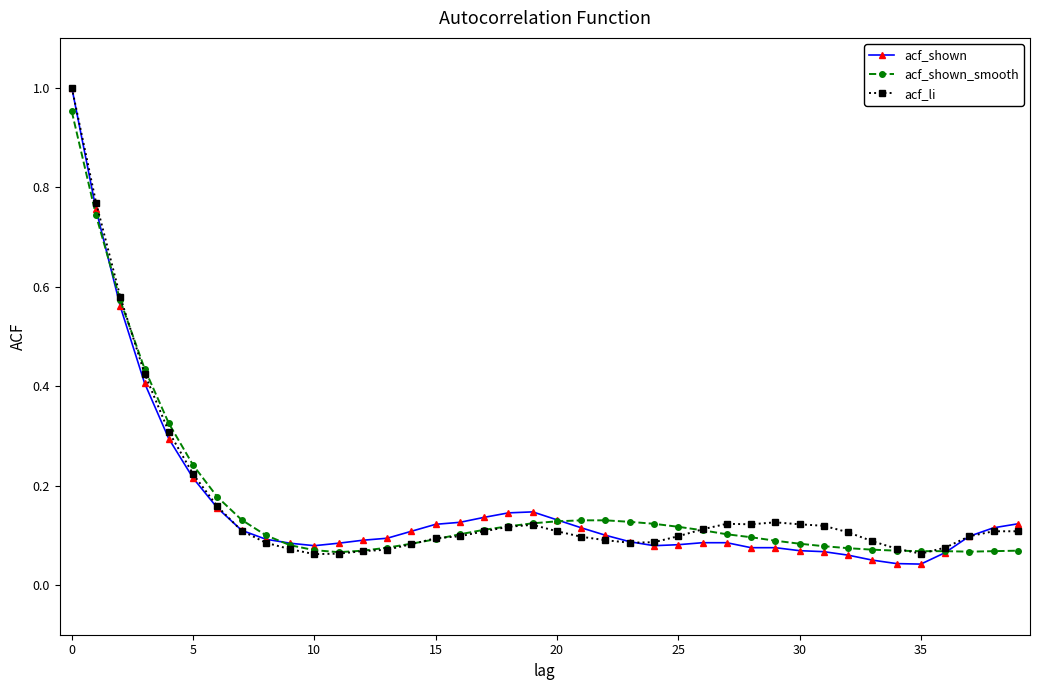

True or false: acf_shown_smooth and acf_li intersect in this chart.

True